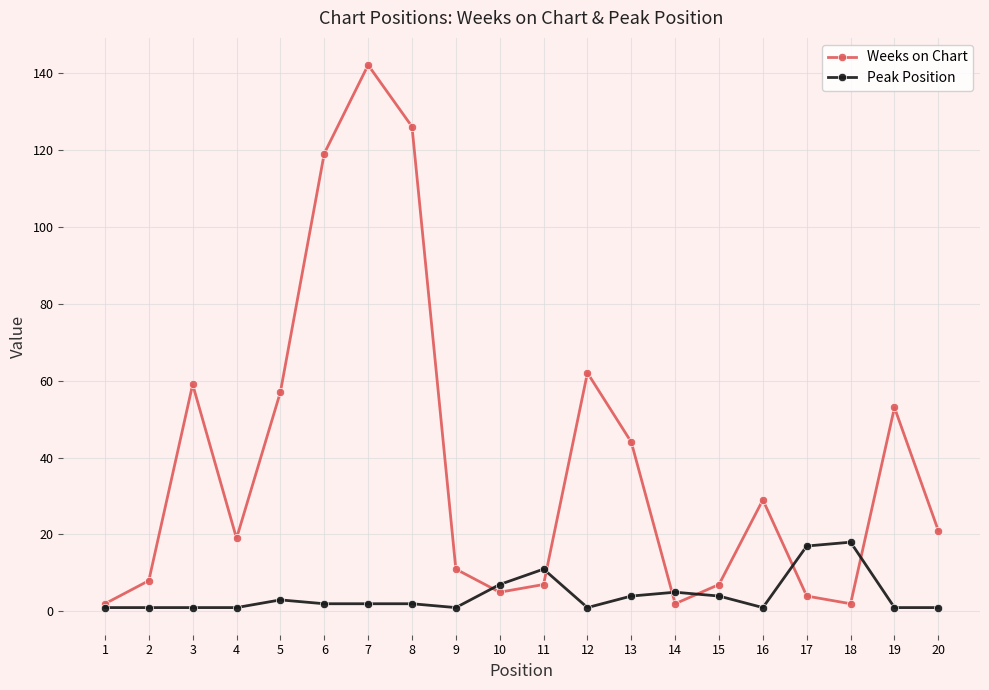

Reading right to left, list all the values displayed in this chart.

Weeks on Chart: 20=21	19=53	18=2	17=4	16=29	15=7	14=2	13=44	12=62	11=7	10=5	9=11	8=126	7=142	6=119	5=57	4=19	3=59	2=8	1=2
Peak Position: 20=1	19=1	18=18	17=17	16=1	15=4	14=5	13=4	12=1	11=11	10=7	9=1	8=2	7=2	6=2	5=3	4=1	3=1	2=1	1=1